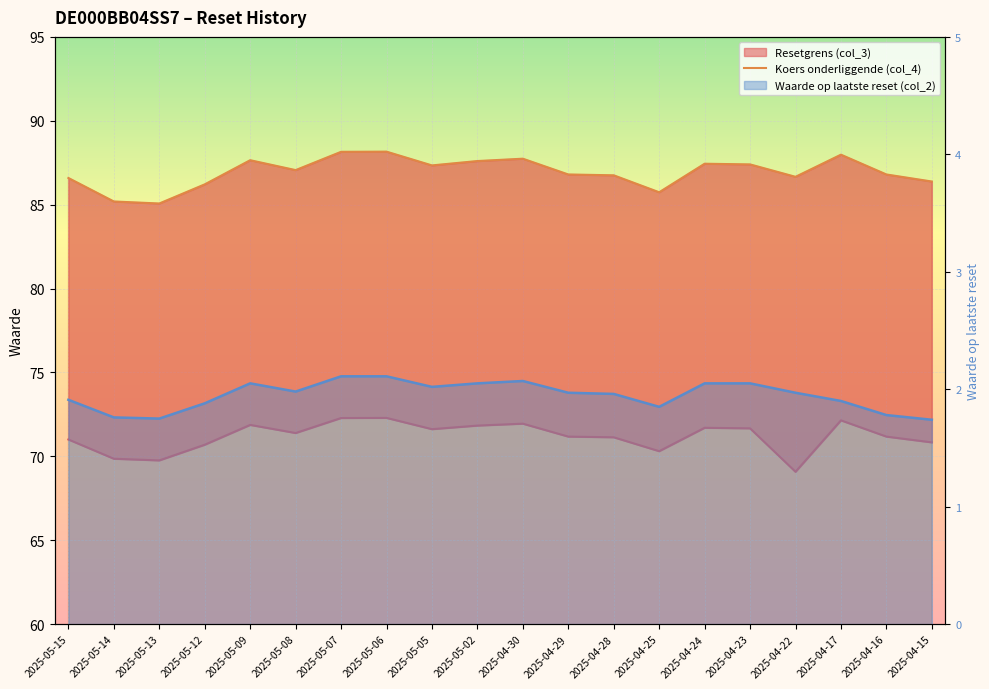

At which category does Resetgrens (col_3) reach its first local valley?

2025-05-13